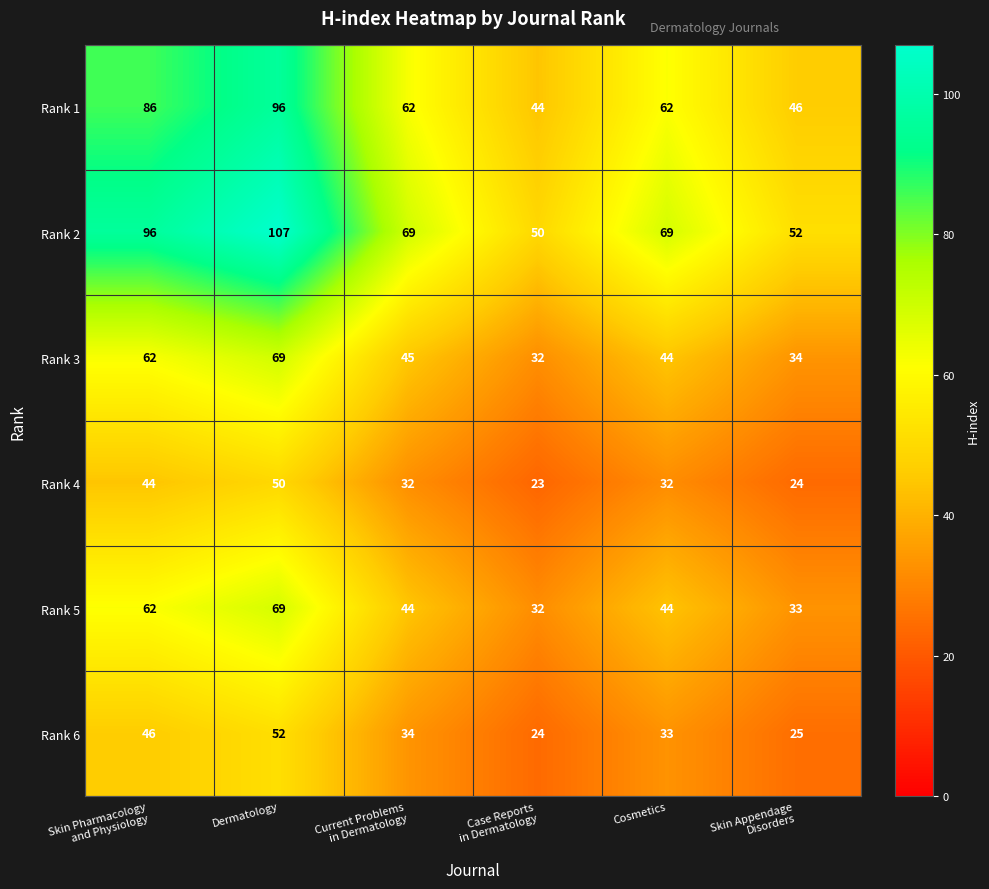

At how many categories does at least one series exceed 55?

4